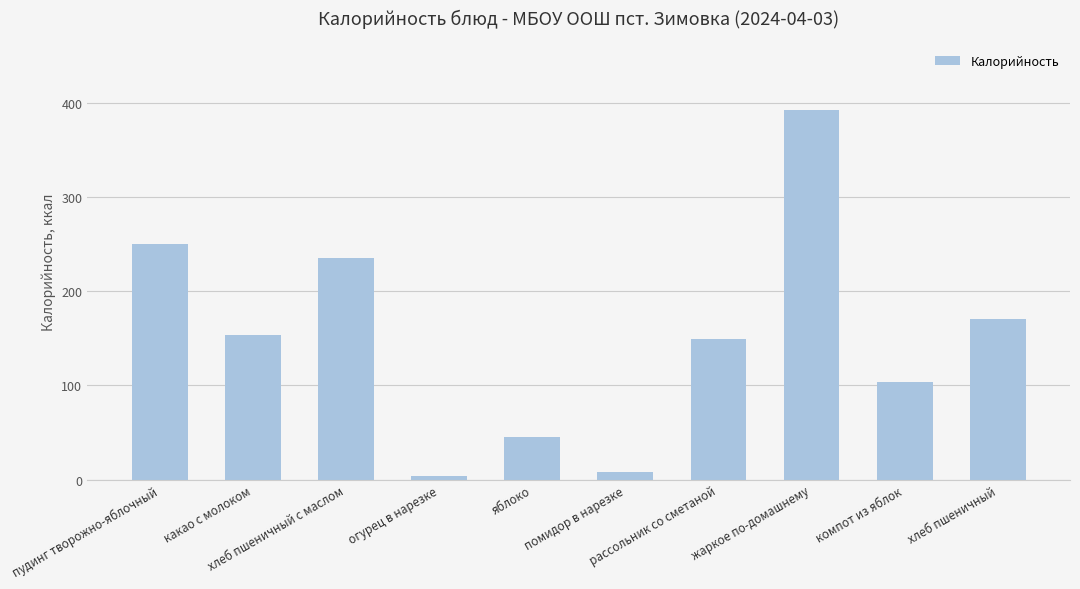

The value at жаркое по-домашнему is 392.0. True or false?

True